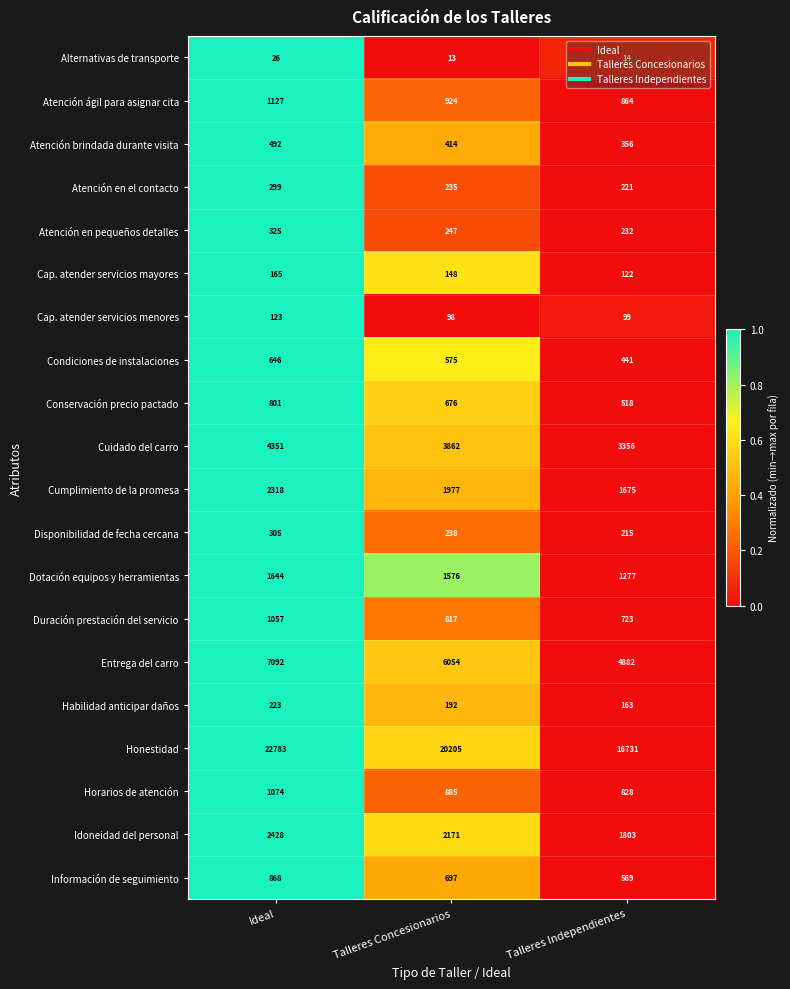

At which label is Entrega del carro closest to 5987?

Talleres Concesionarios